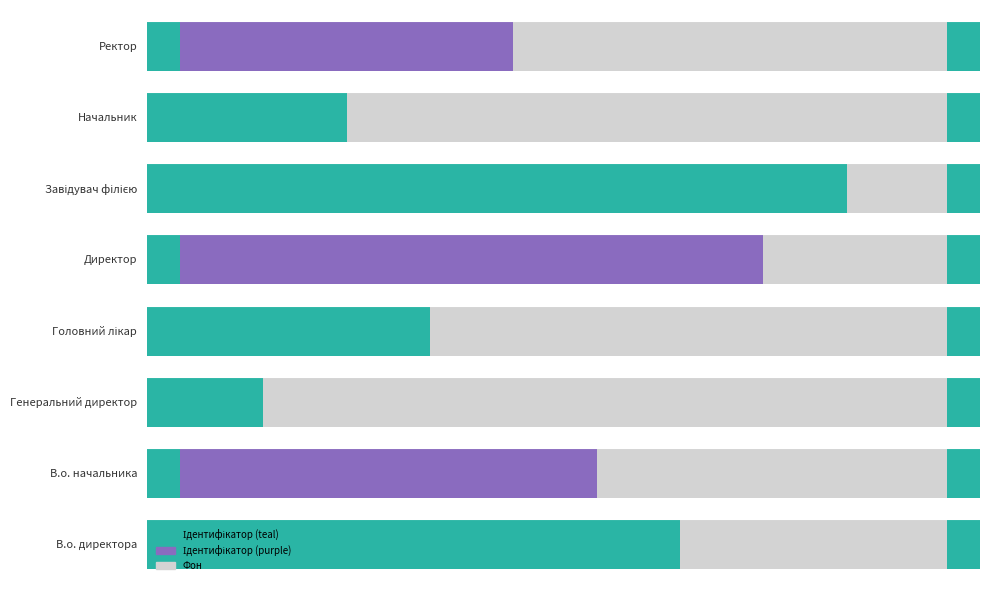

What is the label of the 7th bar from the right?

В.о. начальника